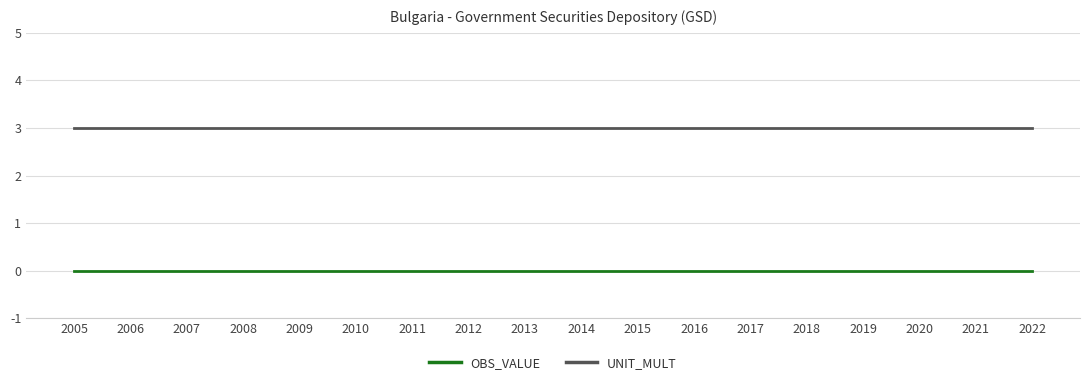

What is the greatest value displayed?

3